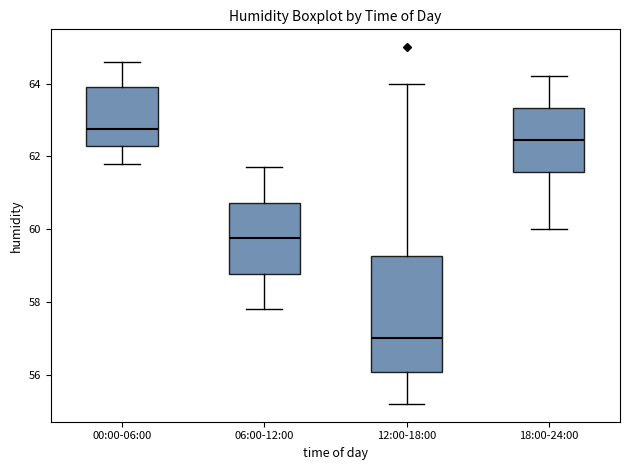

Which box is the tallest, from its lower edge to its upper edge?

12:00-18:00